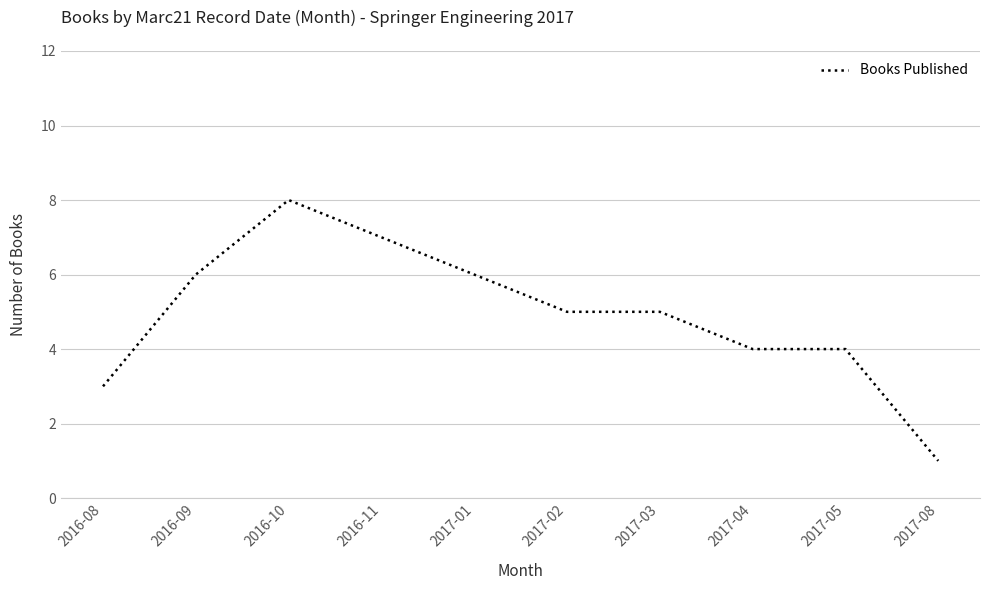

Reading right to left, transcribe all the data shown in this chart.

1	4	4	5	5	6	7	8	6	3